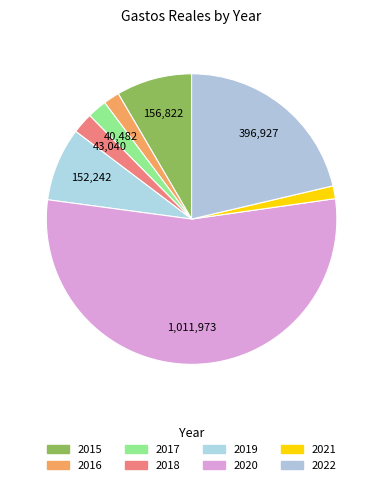

How many slices are in this pie chart?

8